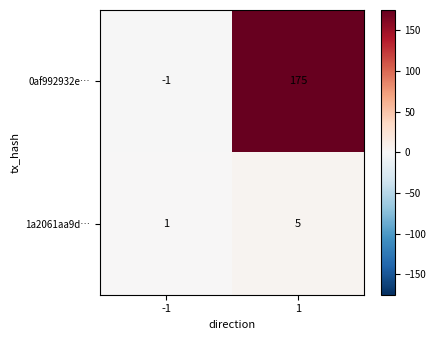

Between -1 and 1, which series saw the biggest shift?

0af992932e…